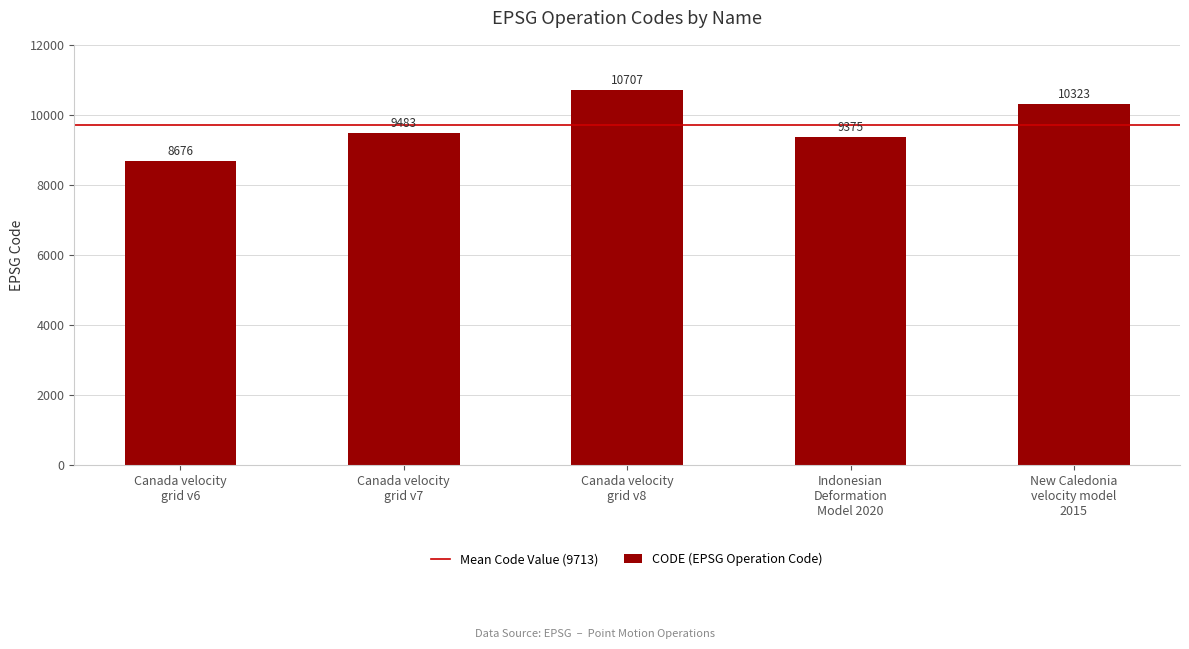

How many bars are there in total?

5